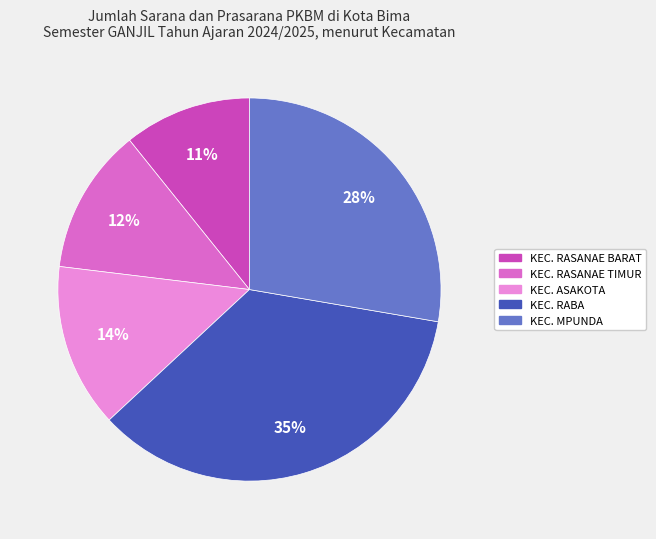

Do KEC. RASANAE TIMUR and KEC. RABA together represent more than half of the pie?

No